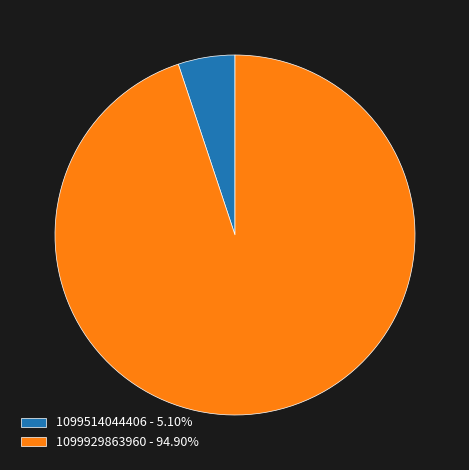

Does any single category account for the majority?

Yes